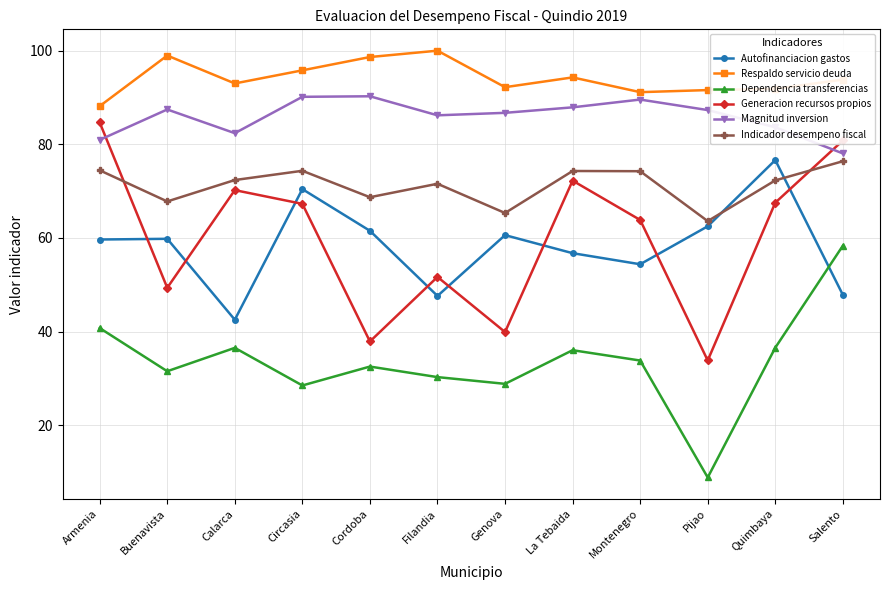

Which series changed the most between Calarca and Circasia?

Autofinanciacion gastos